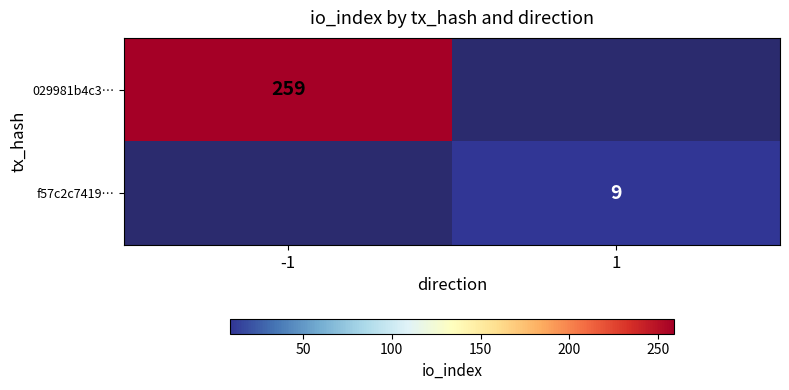

Is the value of 029981b4c3… at -1 greater than the value of f57c2c7419… at 1?

Yes